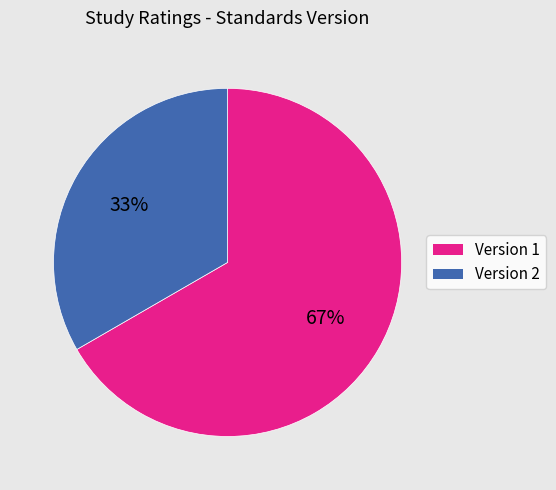

Is it true that Version 1 is 54% of the pie?

False